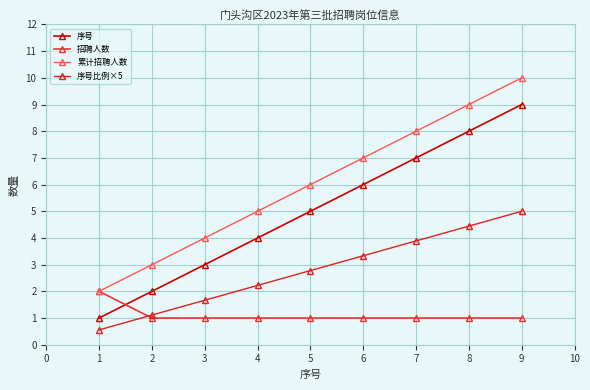

How many lines are shown in the chart?

4